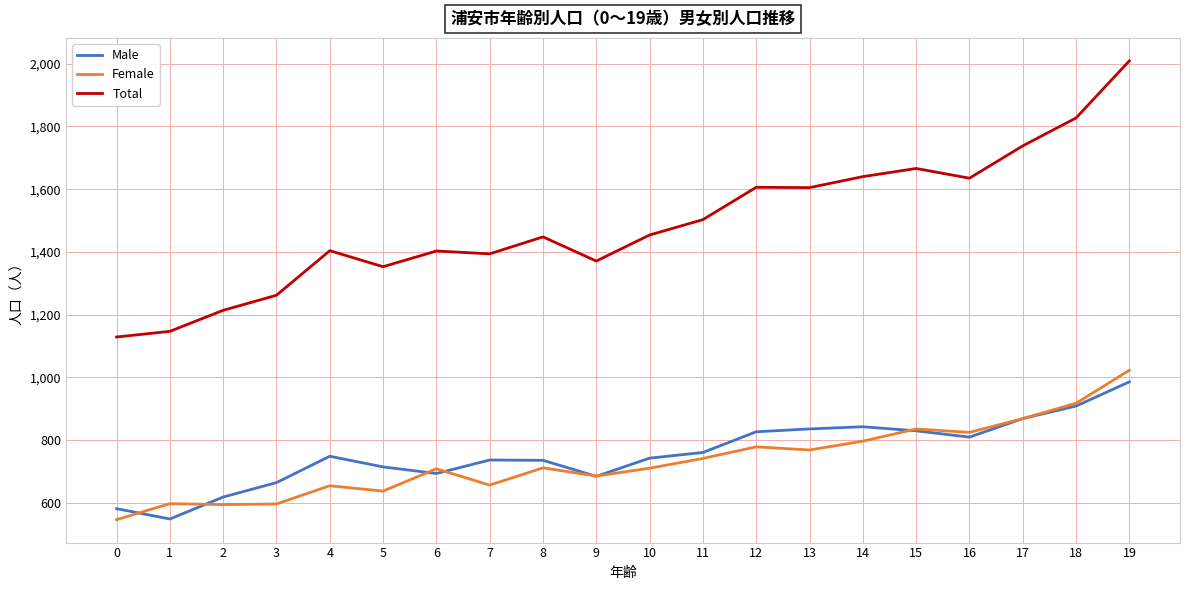

Which series has the largest total across all categories?

Total